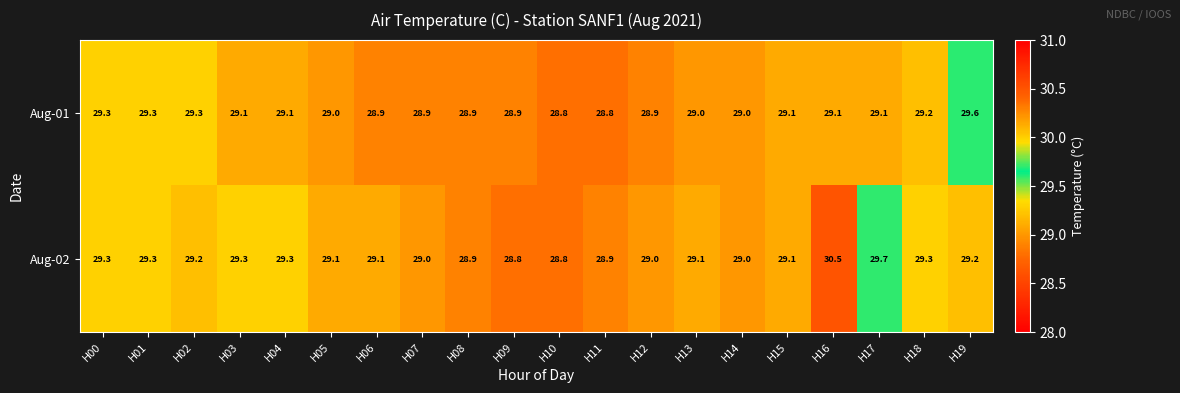

Count the Aug-01 values in the range 28 to 29.

10